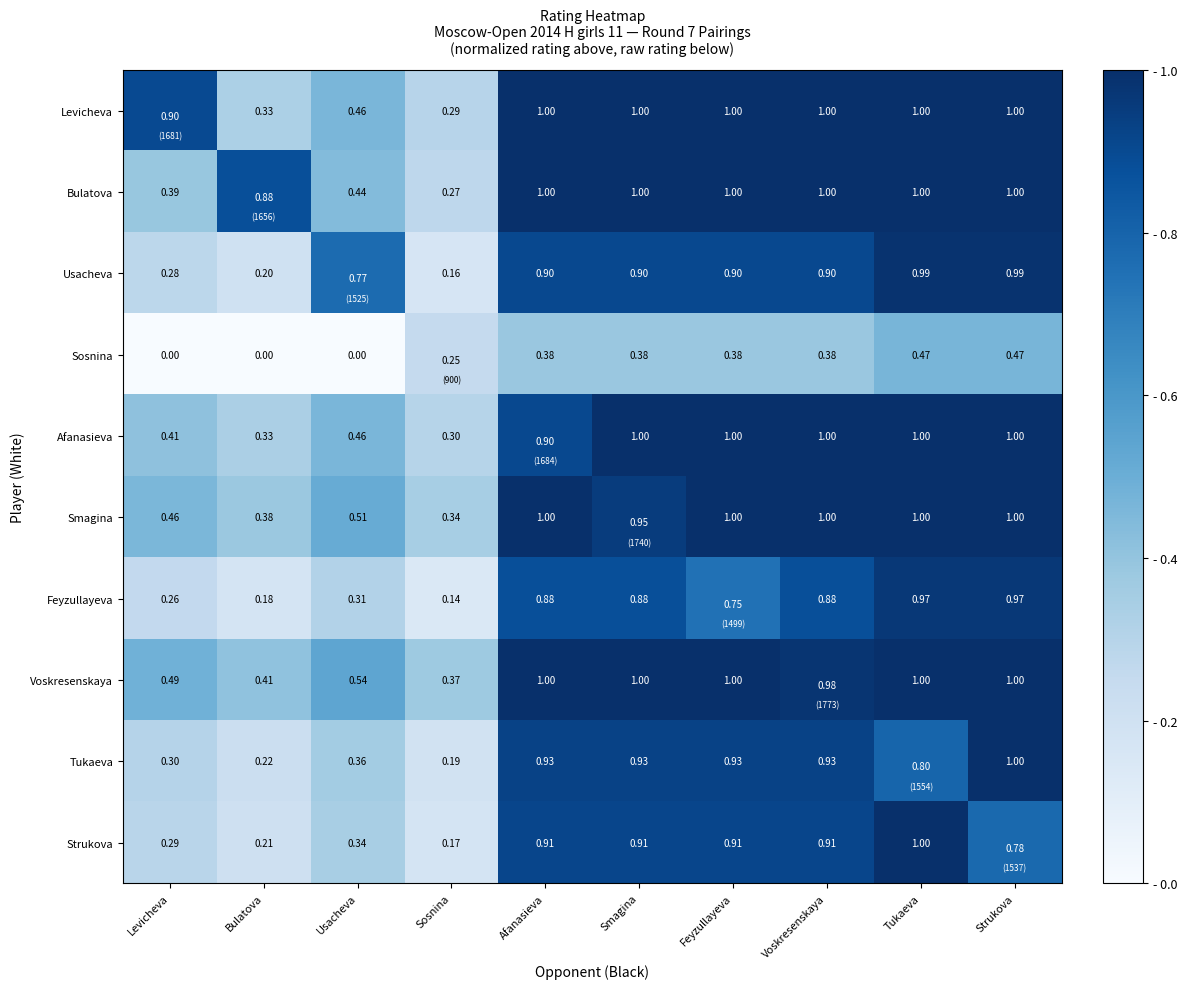

Where is Tukaeva nearest to the value 0?

Sosnina